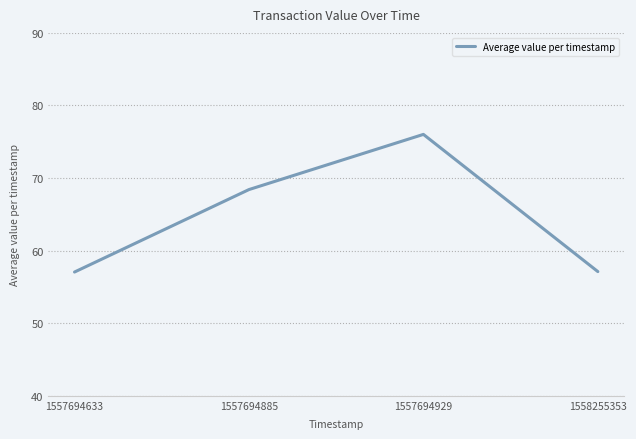

What is the sum of the values at 1558255353 and 1557694885?

125.5